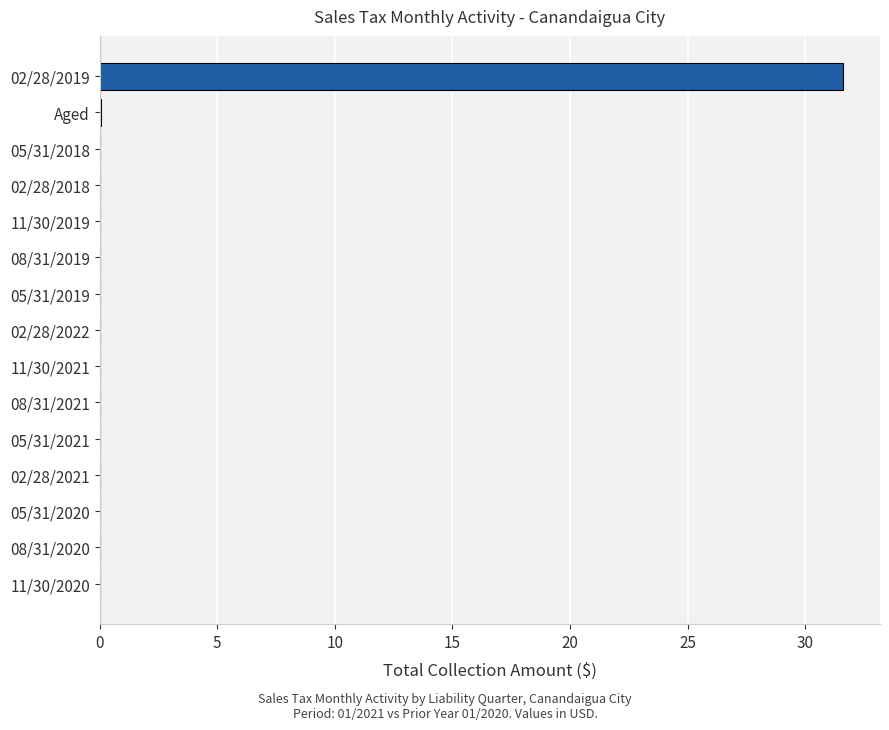

What is the average value?

2.1